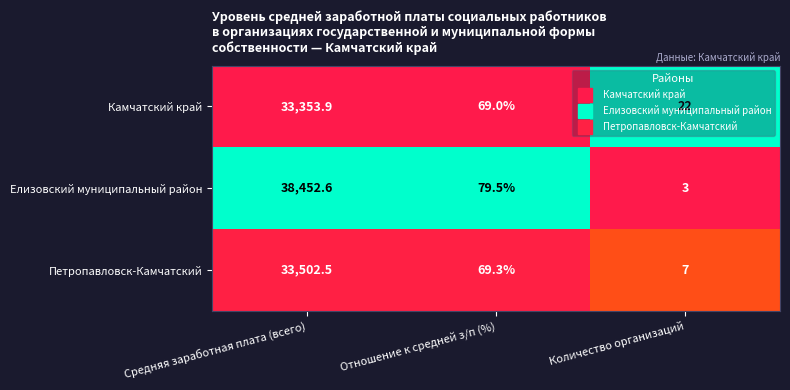

Rank the series at Отношение к средней з/п (%) from lowest to highest value.

Камчатский край, Петропавловск-Камчатский, Елизовский муниципальный район